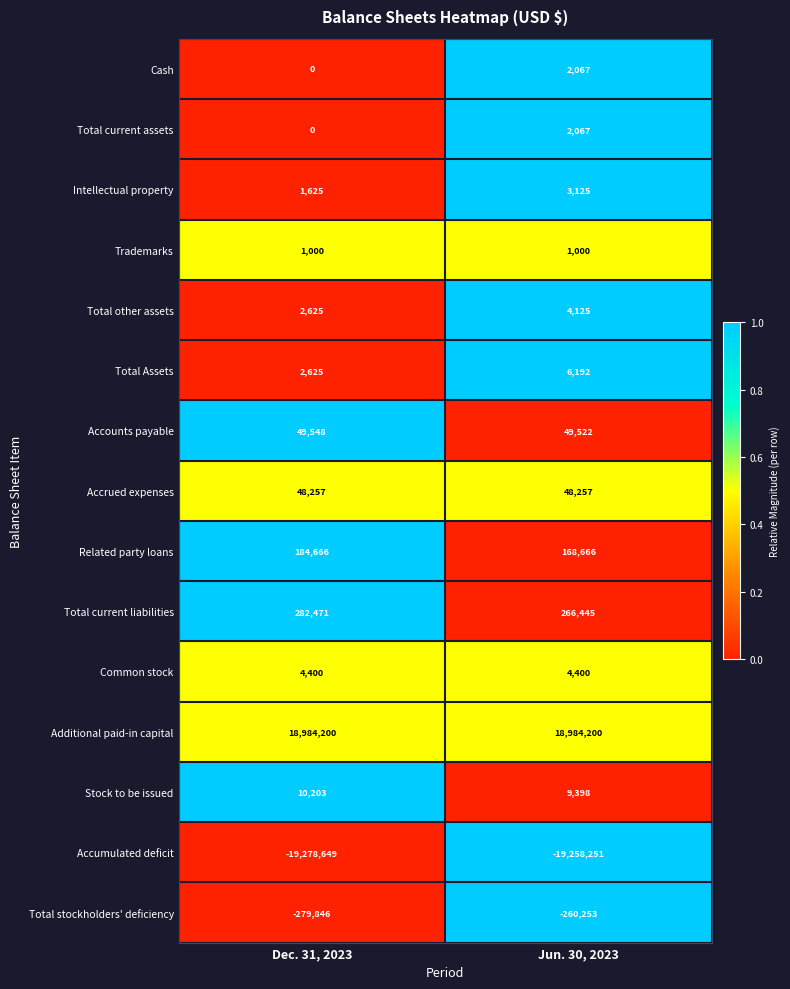

At which category does the chart reach its minimum across all series?

Dec. 31, 2023